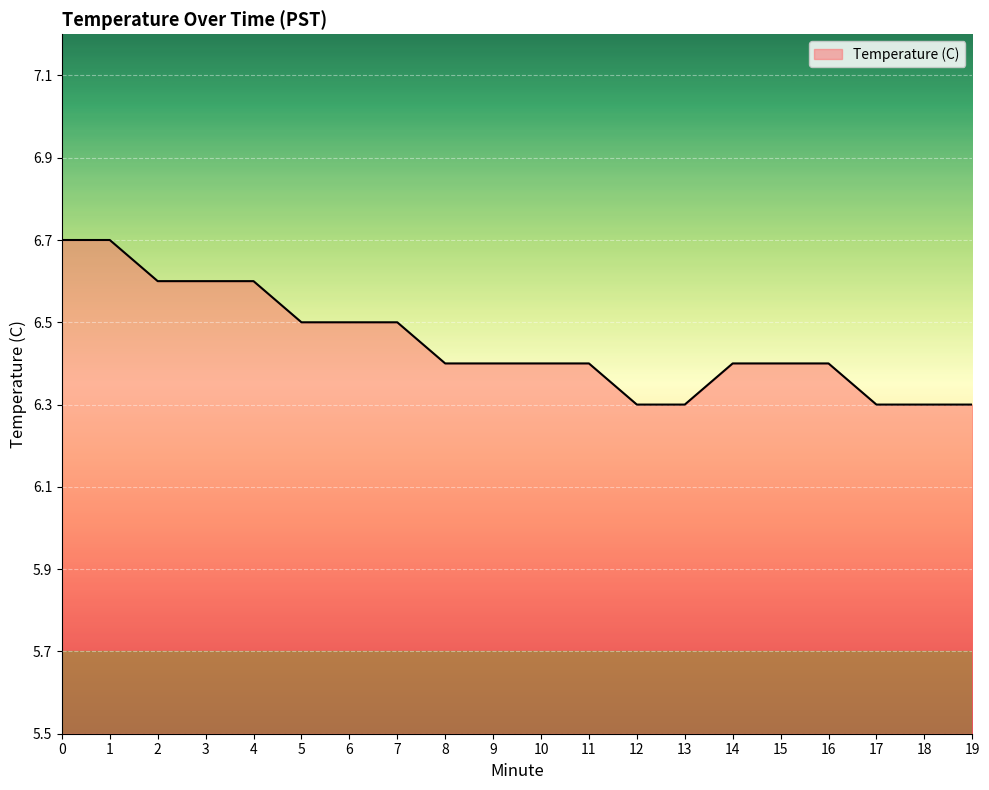

What is the ratio of the value at 9 to the value at 3?

1.0